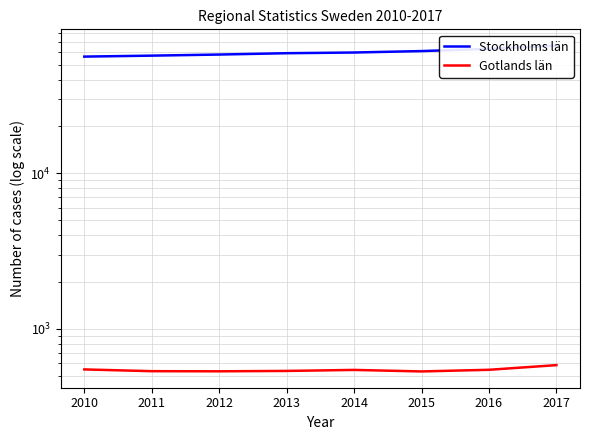

What is the minimum value shown in the chart?

532